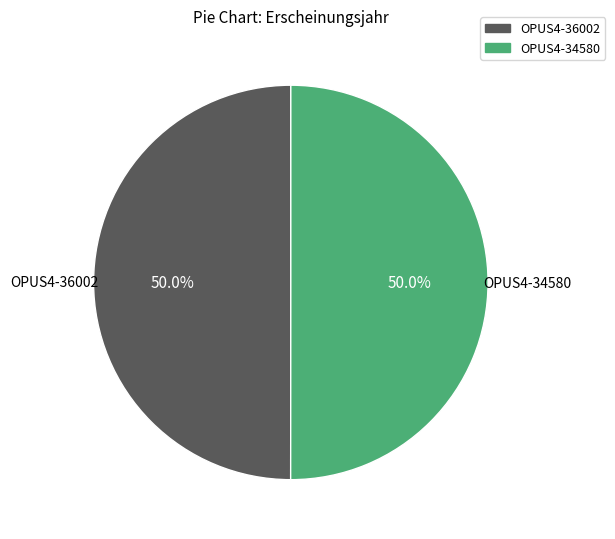

What percentage is the OPUS4-36002 slice, to the nearest percent?

50%